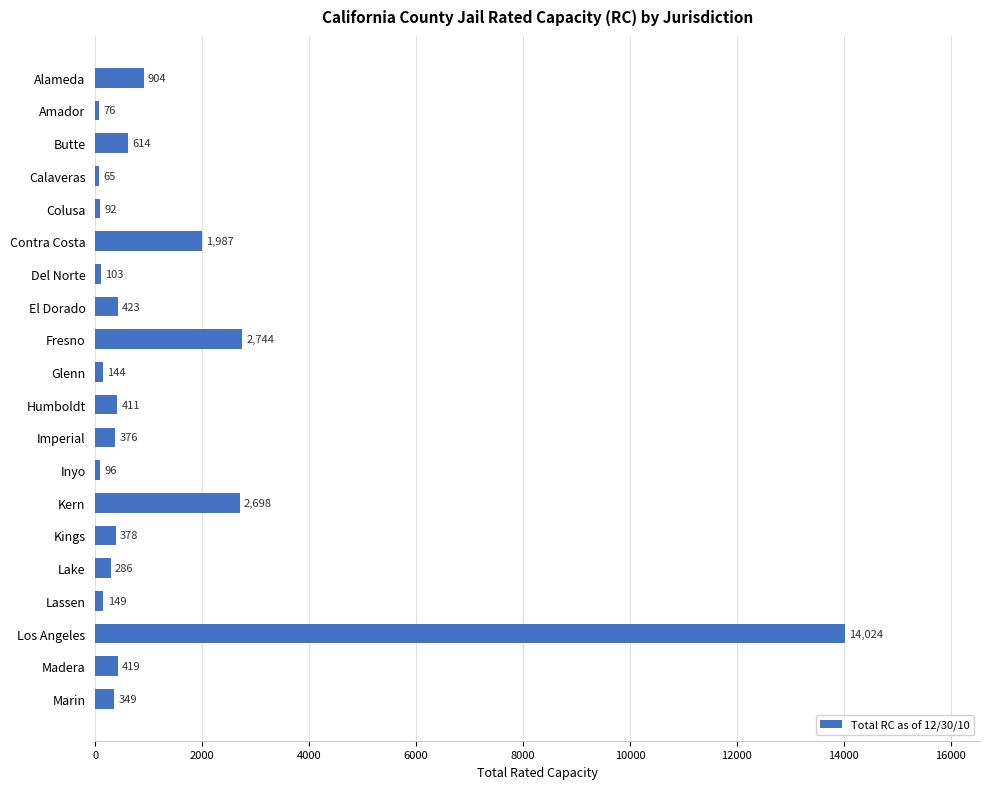

What is the difference between the maximum and minimum values?

13959